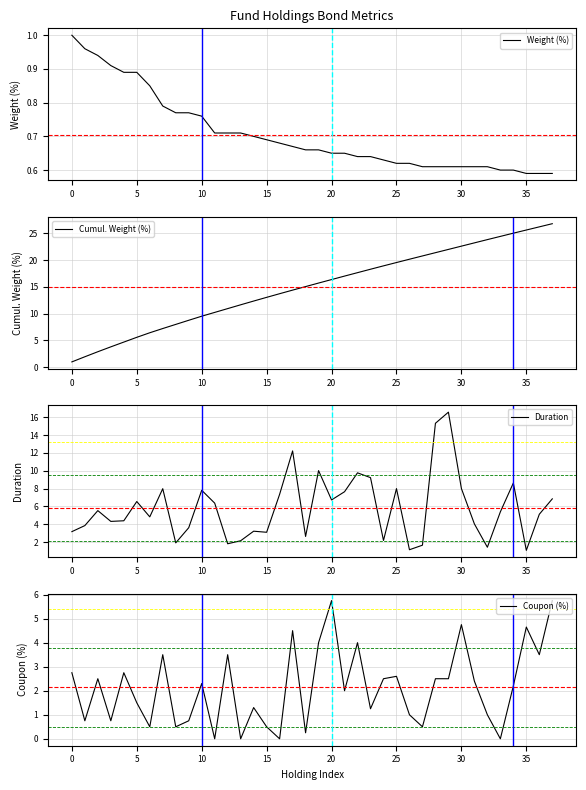

True or false: Cumul. Weight (%) has a value of 7.3 at 30.

False